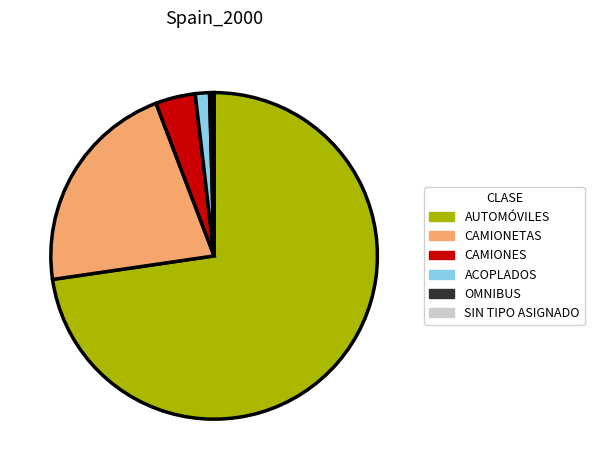

The ACOPLADOS slice represents 11% of the pie. True or false?

False